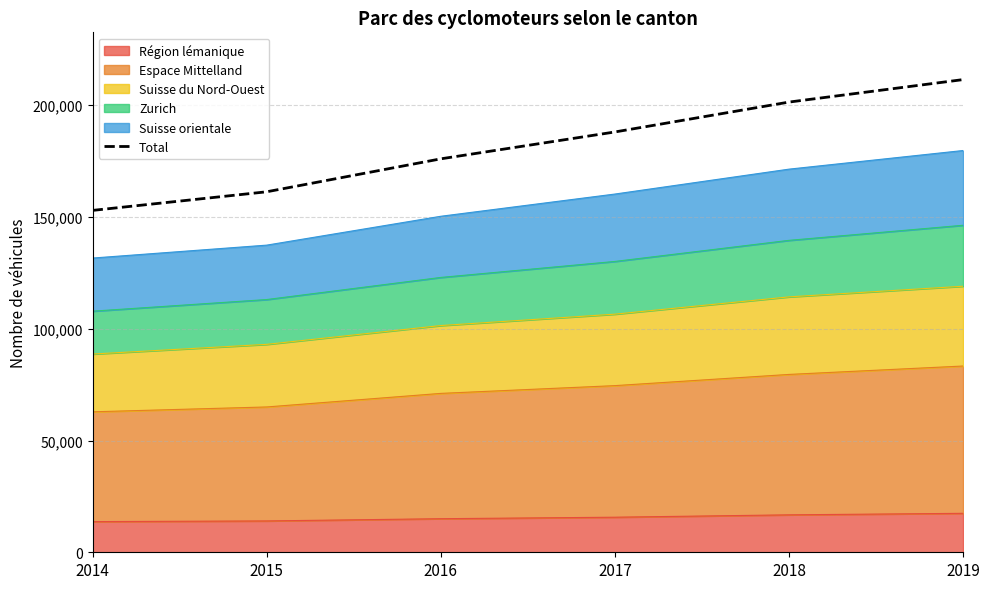

True or false: the data shows 80704 at 2014.

False